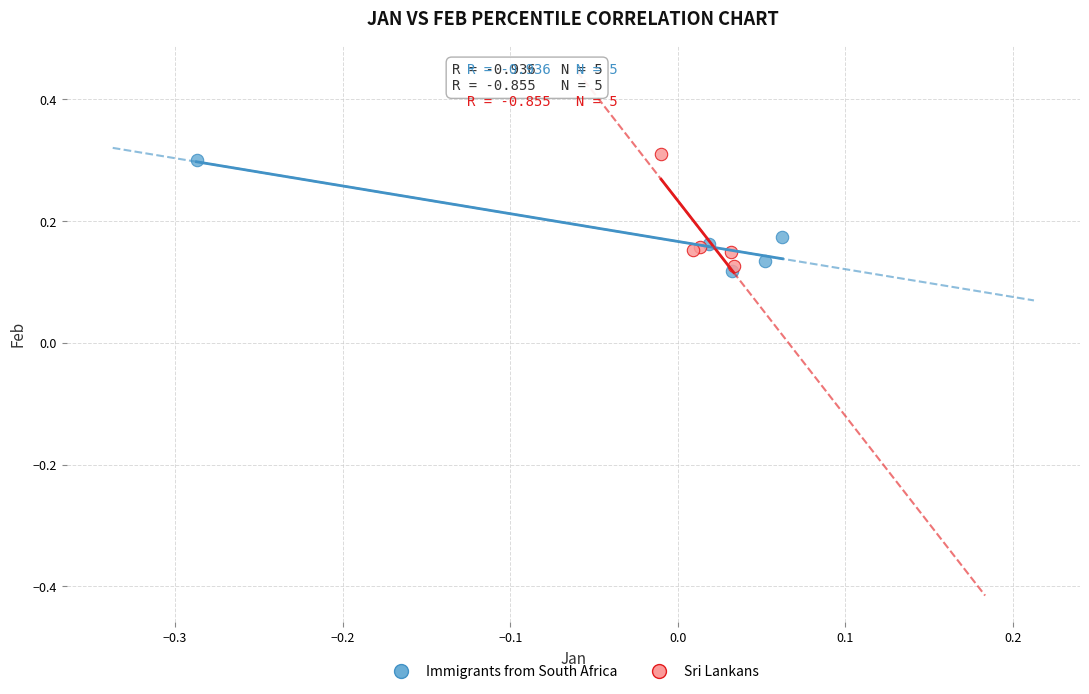

What are all the series names shown in the legend?

Immigrants from South Africa, Sri Lankans